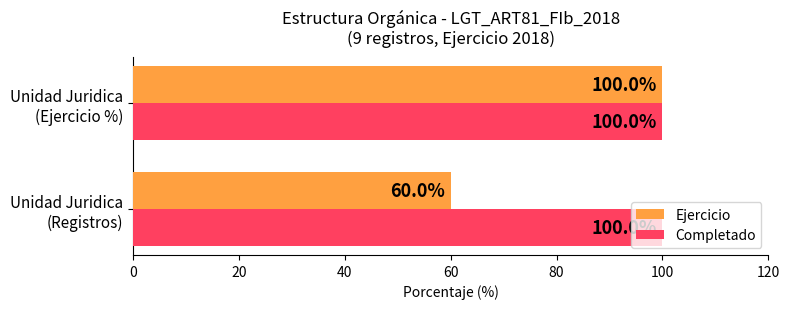

What is the difference between the maximum and minimum values in the Ejercicio series?

40